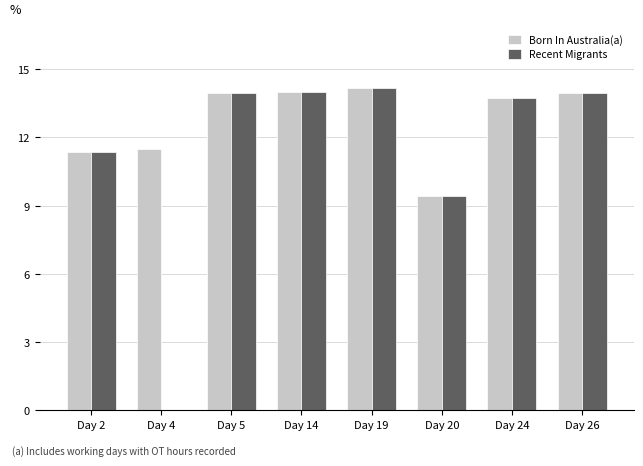

What is the total value across all series at Day 4?

11.5